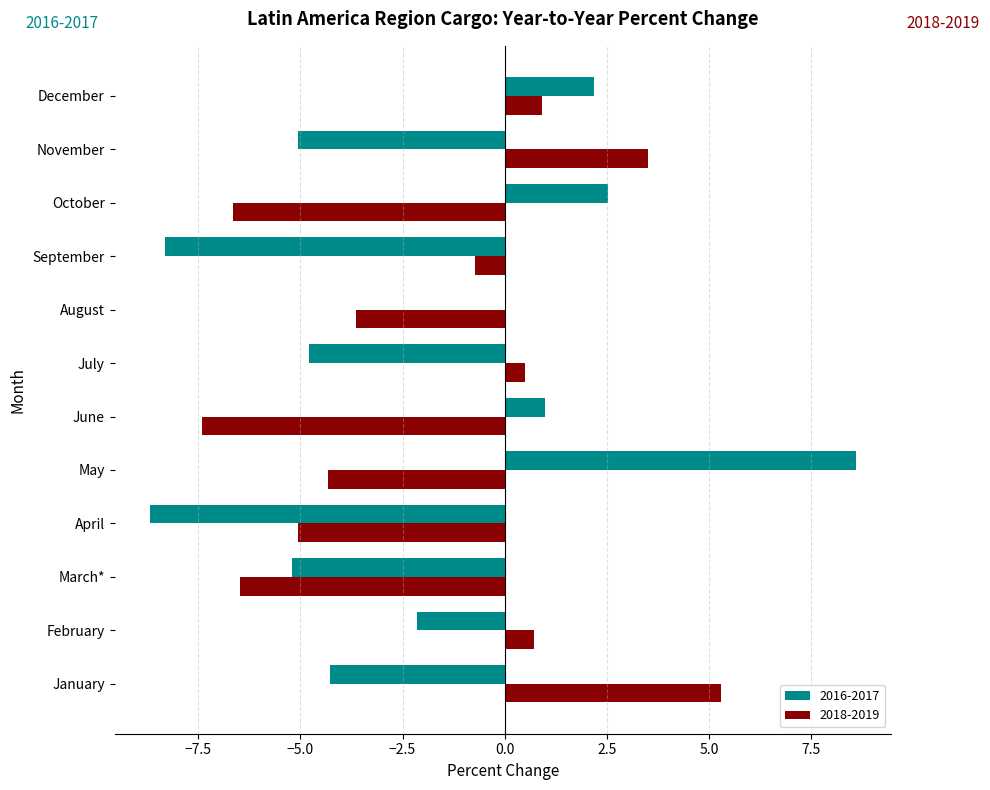

How many distinct data groups are displayed?

2